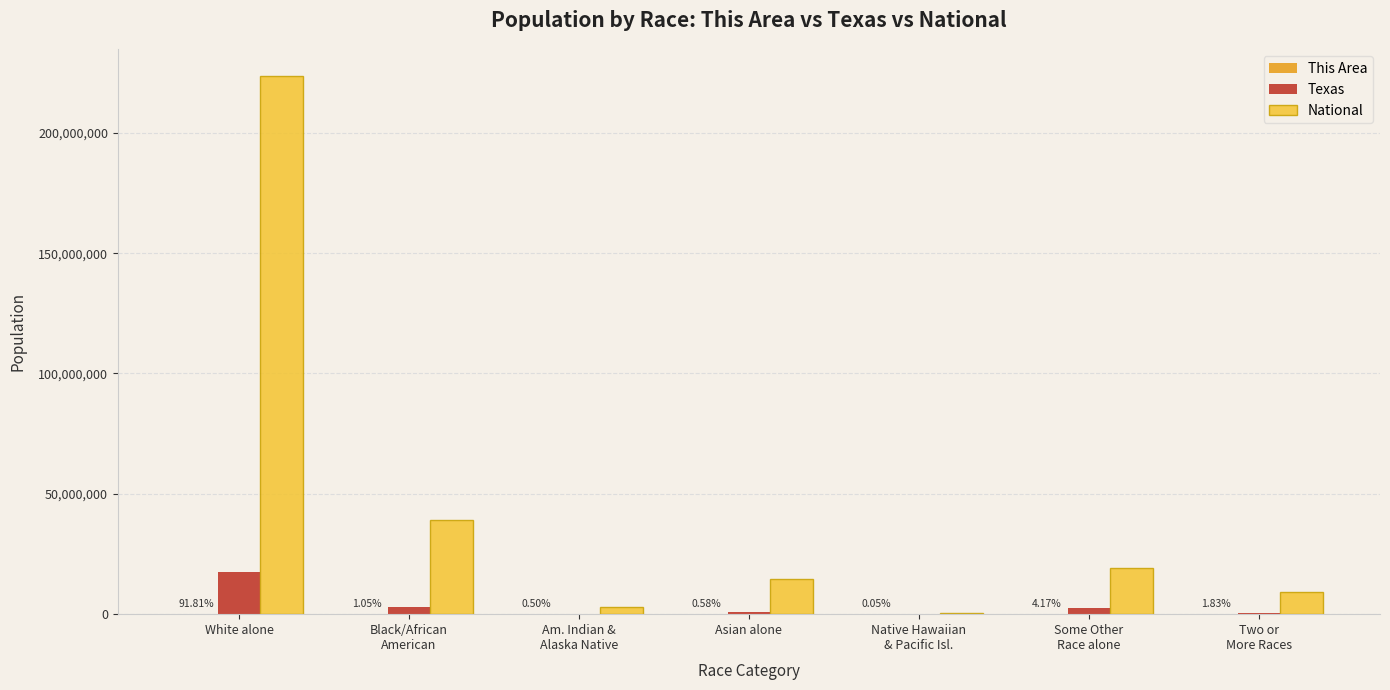

What is the sum of all National values?

308745538